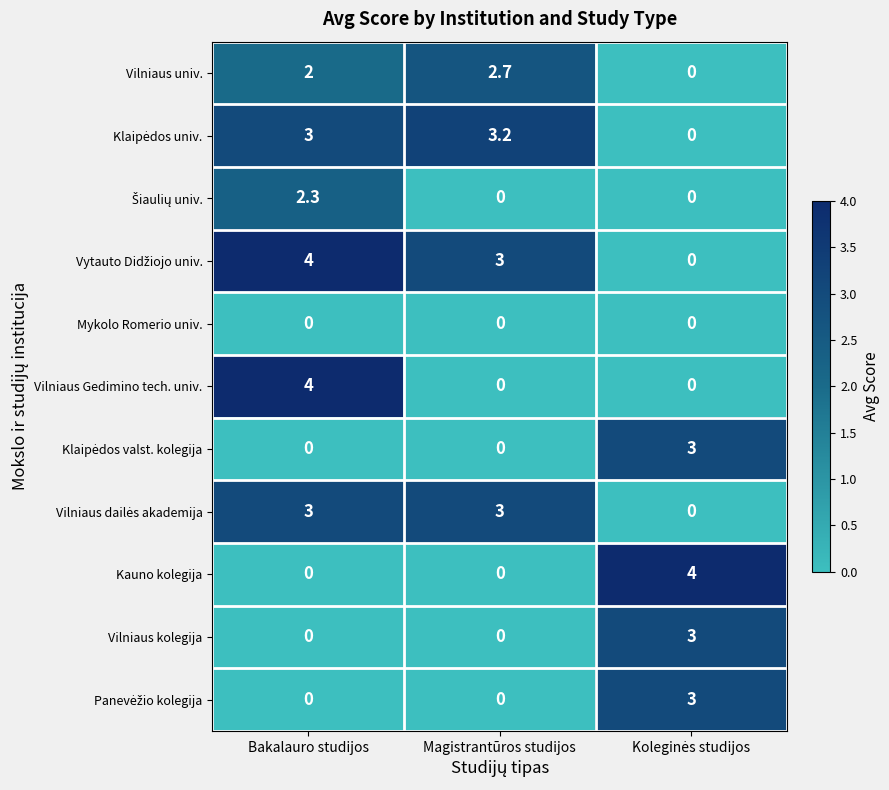

What is the difference between the highest and lowest values at Bakalauro studijos?

4.0